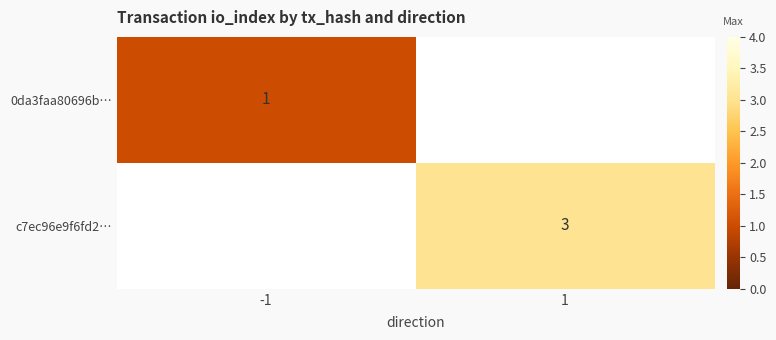

What is the greatest value displayed?

3.0